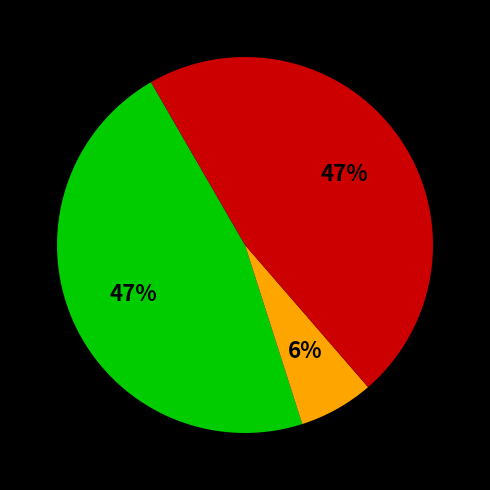

Is there any slice that represents more than half of the pie?

No